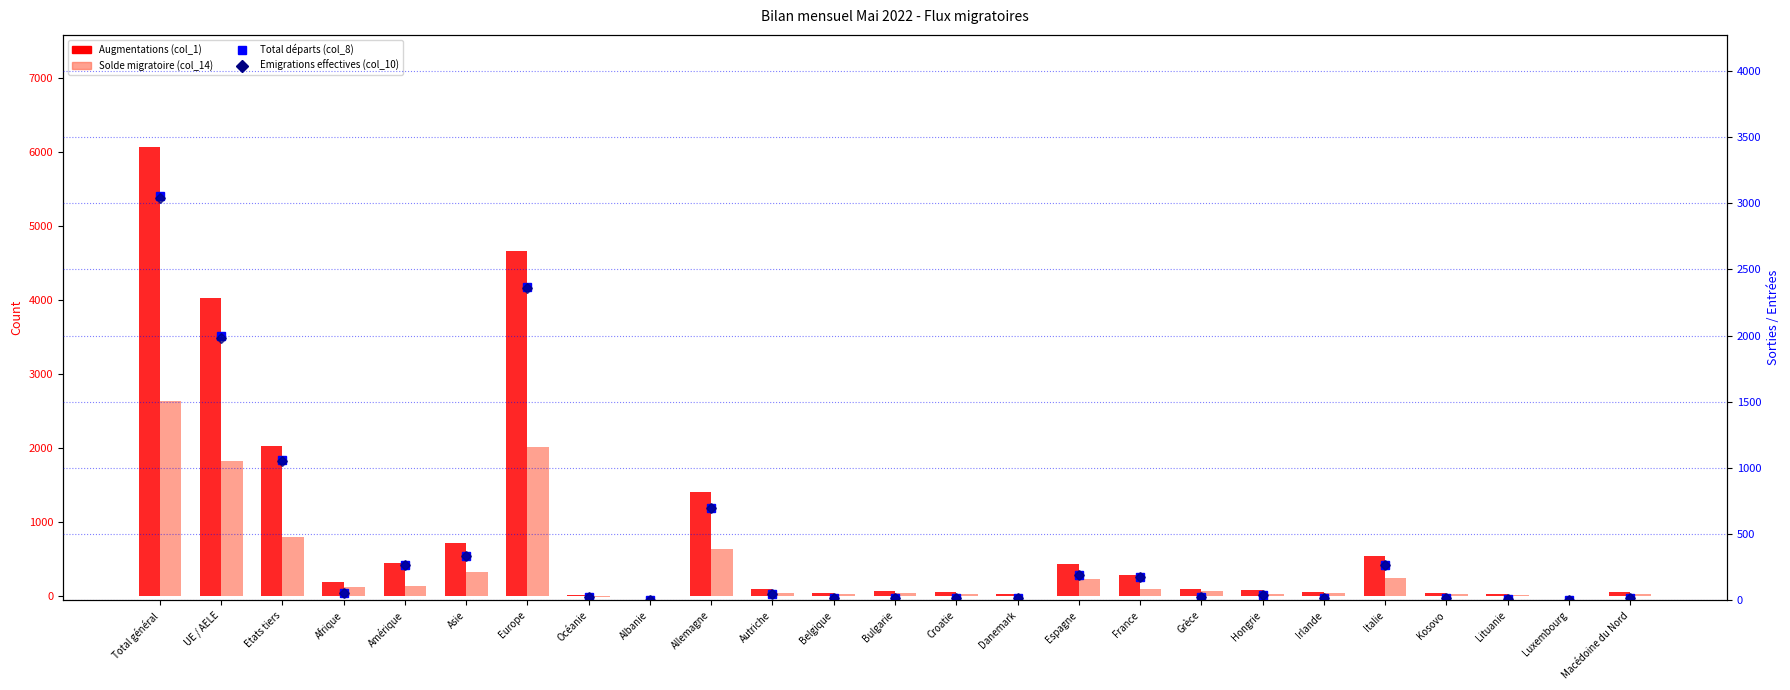

True or false: Emigrations effectives (col_10) has a value of 698 at Allemagne.

True